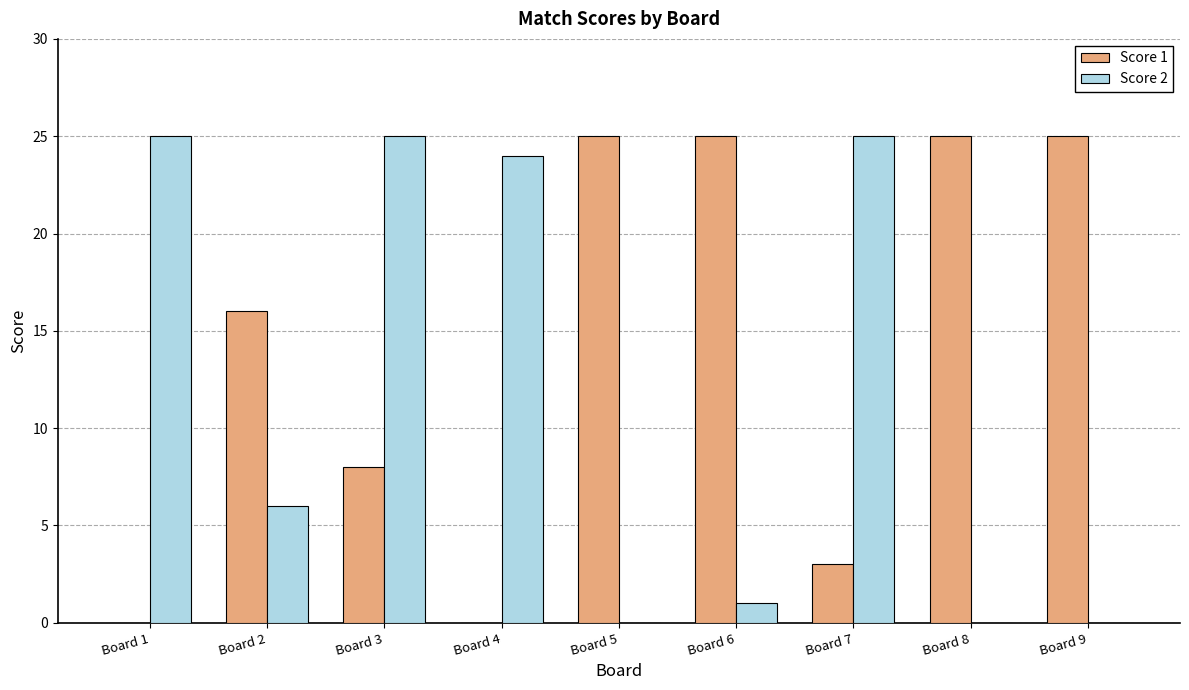

Between Board 3 and Board 4, which series saw the biggest shift?

Score 1